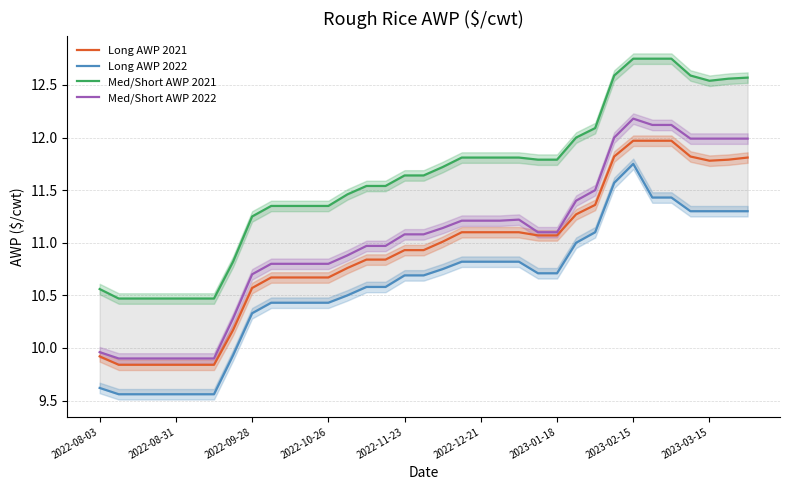

True or false: Med/Short AWP 2022 has a value of 16.9 at 2022-12-21.

False